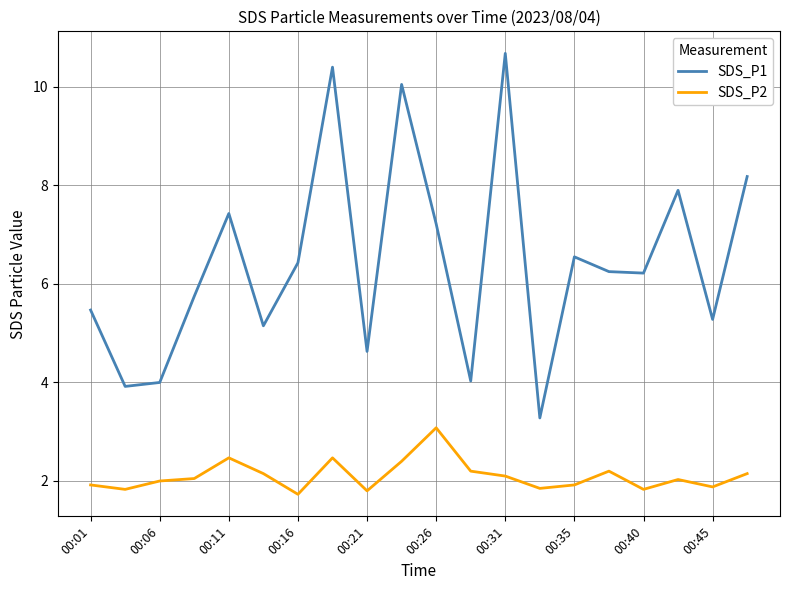

In SDS_P2, how many points are lower than both neighbors (excluding endpoints)?

6